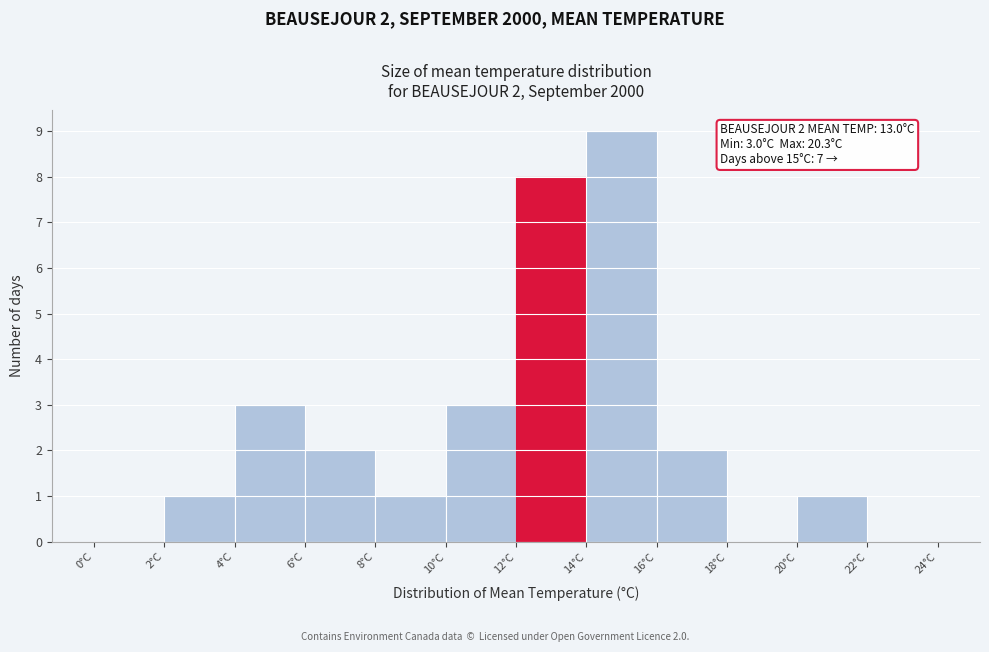

Which range on the x-axis has the tallest bar?

14 to 16